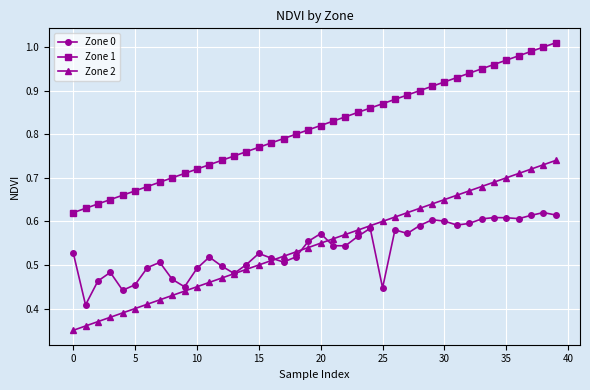

True or false: Zone 1 and Zone 2 cross at least once.

False